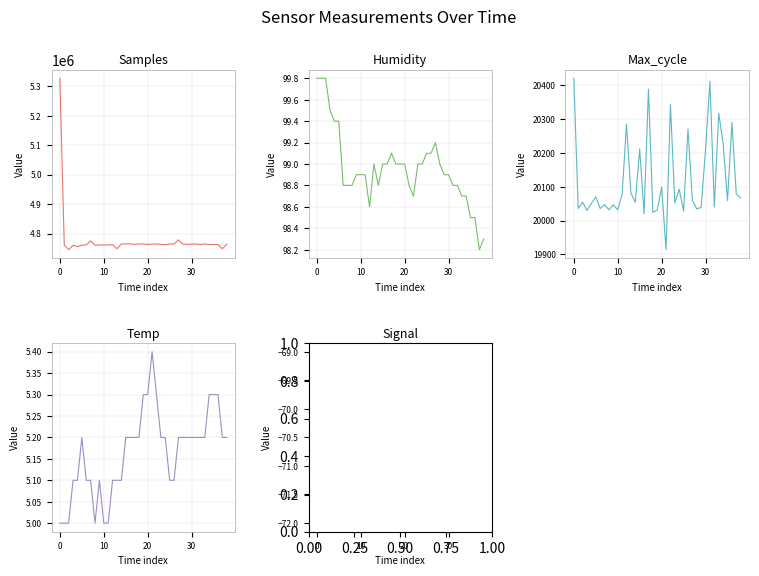

True or false: Temp and Humidity intersect in this chart.

False